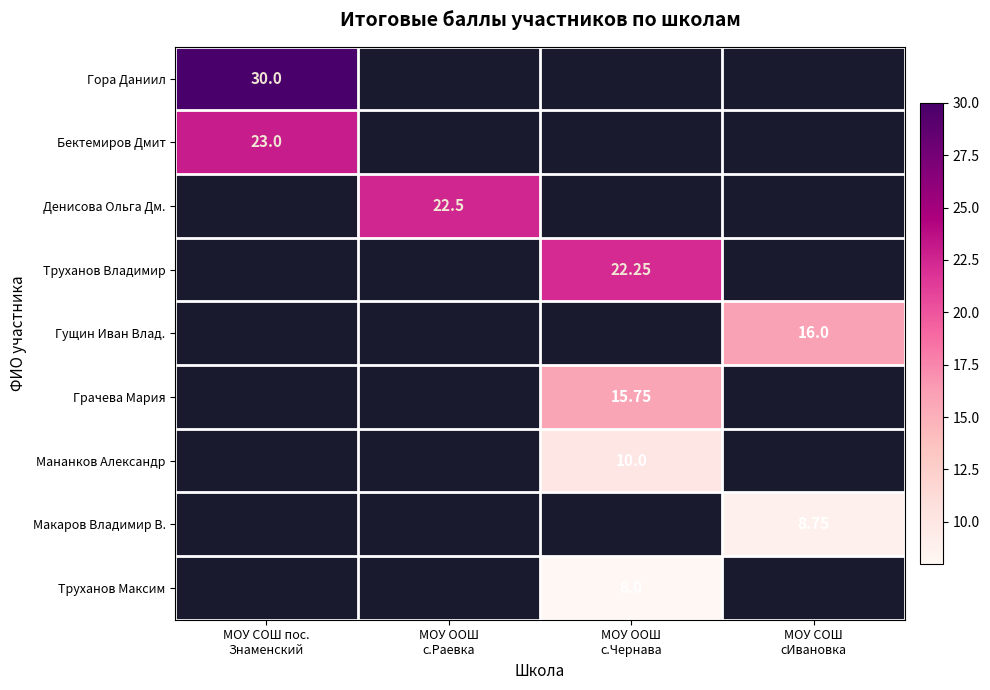

Is the value of Грачева Мария at МОУ СОШ пос. Знаменский greater than the value of Денисова Ольга Дм. at МОУ СОШ пос. Знаменский?

No